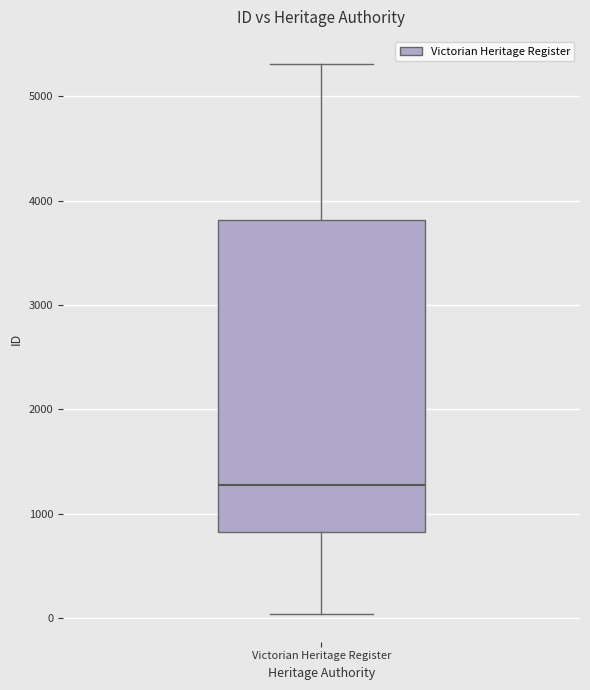

Read this box plot against the y-axis: the position of the median line, the range covered by the box, and the ends of both whiskers. The values are not printed on the chart, so give them approximately, as read against the axis.

median 1300, box 800 to 3800, whiskers 0 to 5300